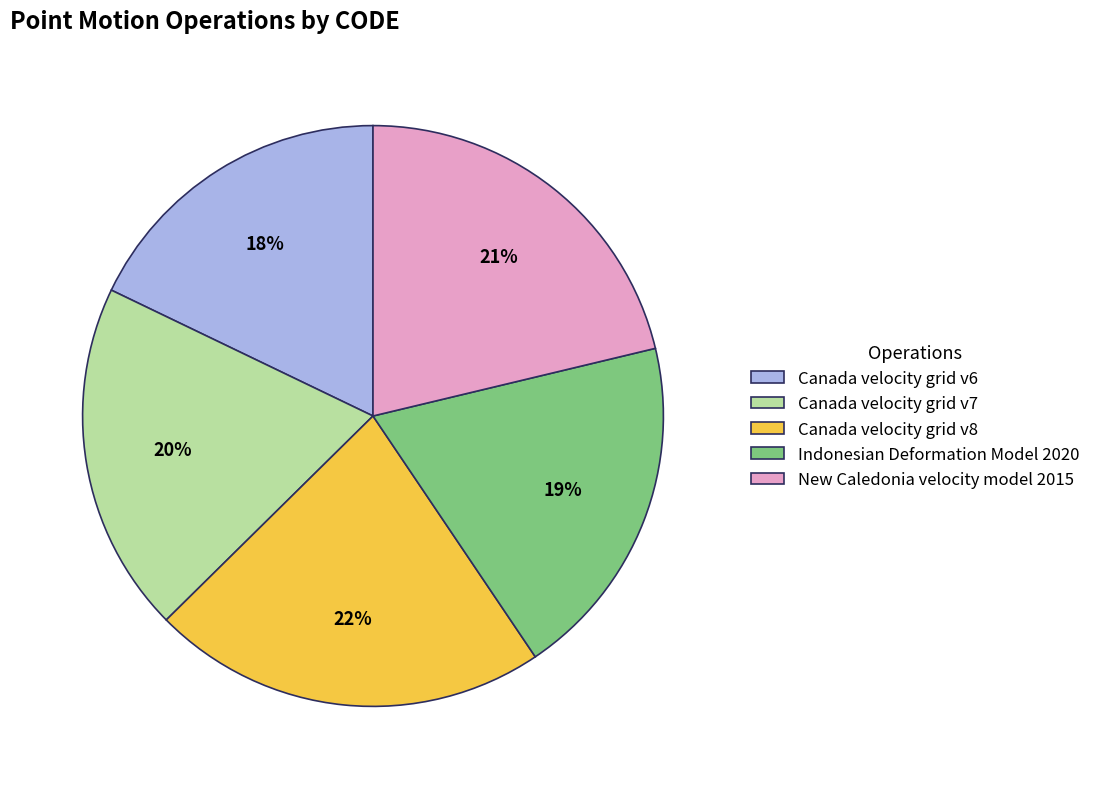

Which category has the biggest portion of the pie?

Canada velocity grid v8